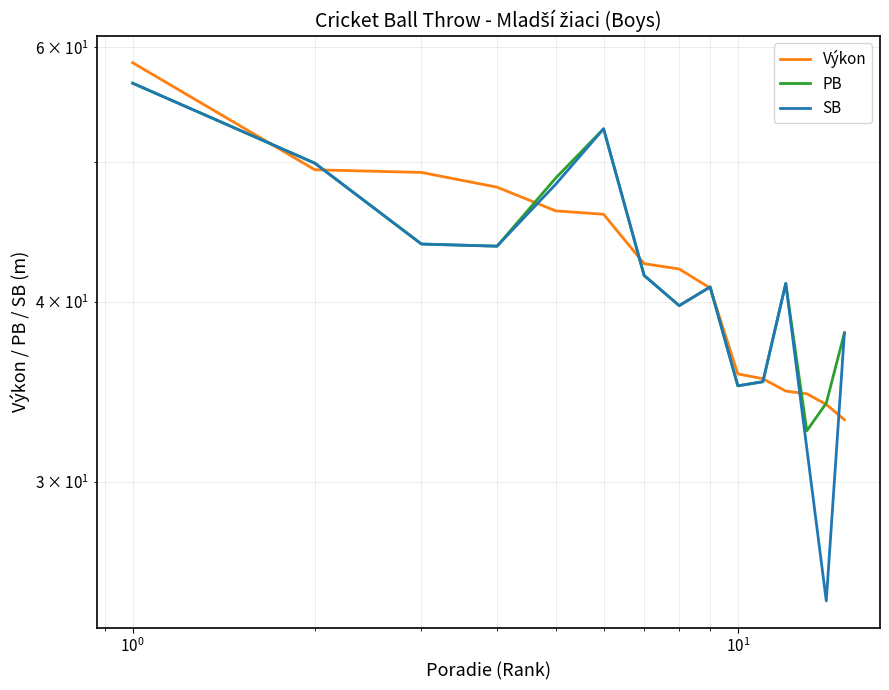

True or false: PB has a value of 77.1 at 5.

False